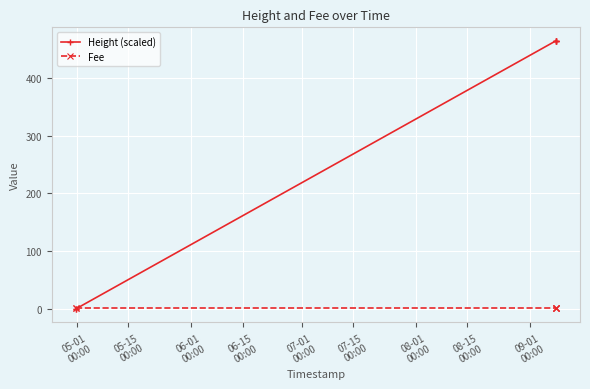

What is the difference between the highest and lowest values at 05-15
00:00?

1.0